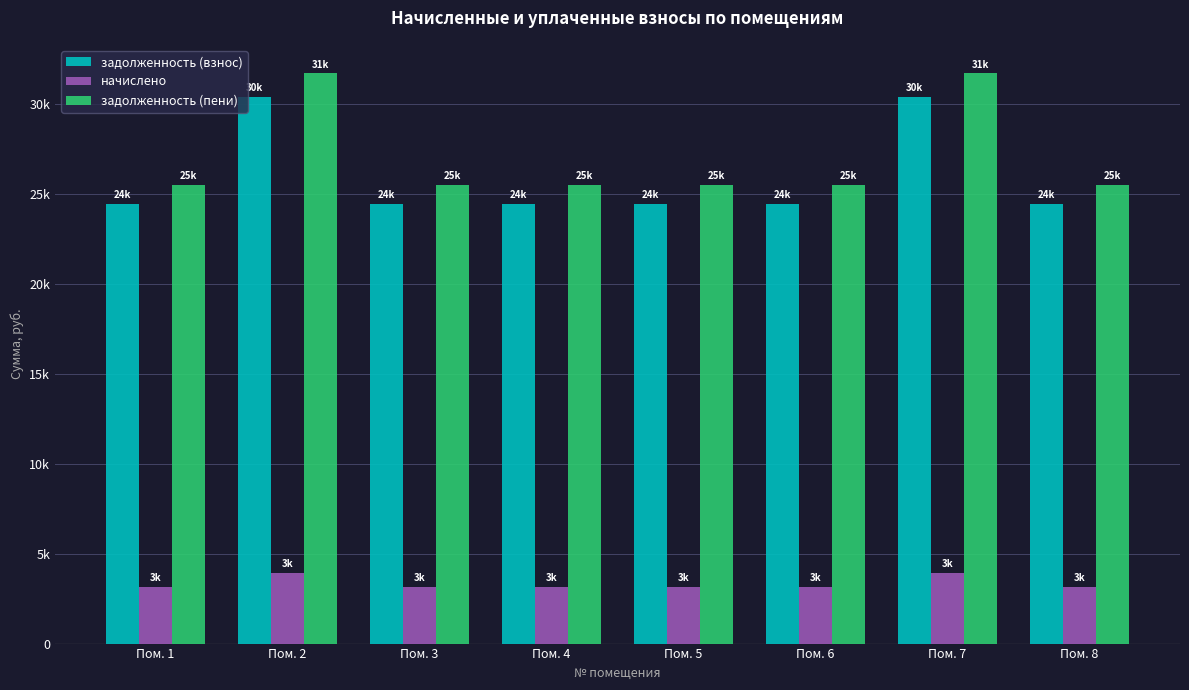

Which series has the largest total across all categories?

задолженность (пени)